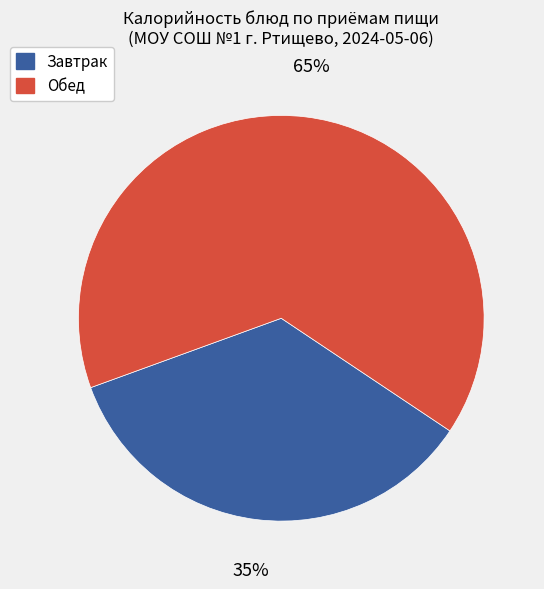

Is there any slice that represents more than half of the pie?

Yes